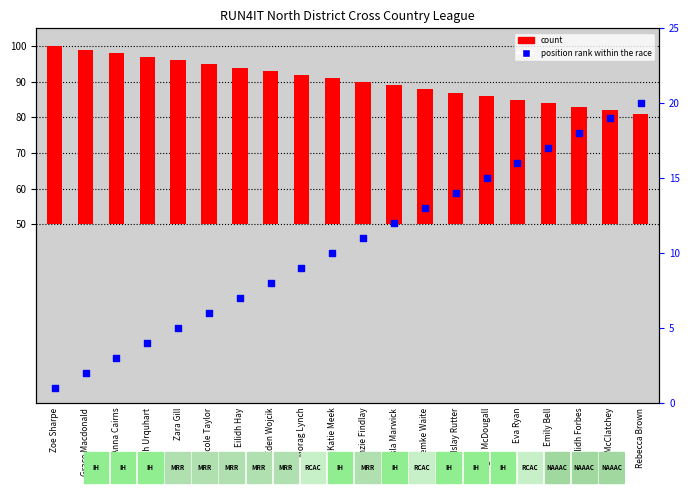

Which series contains the highest Y value?

count